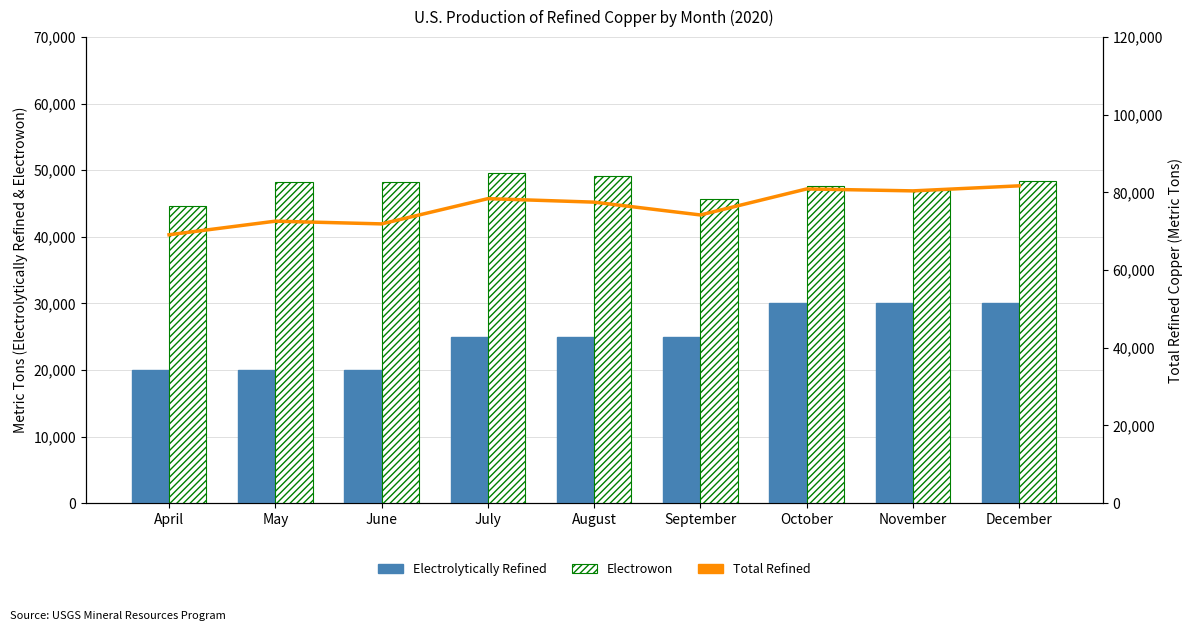

What is the difference between the maximum and minimum values in the Electrolytically Refined series?

10000